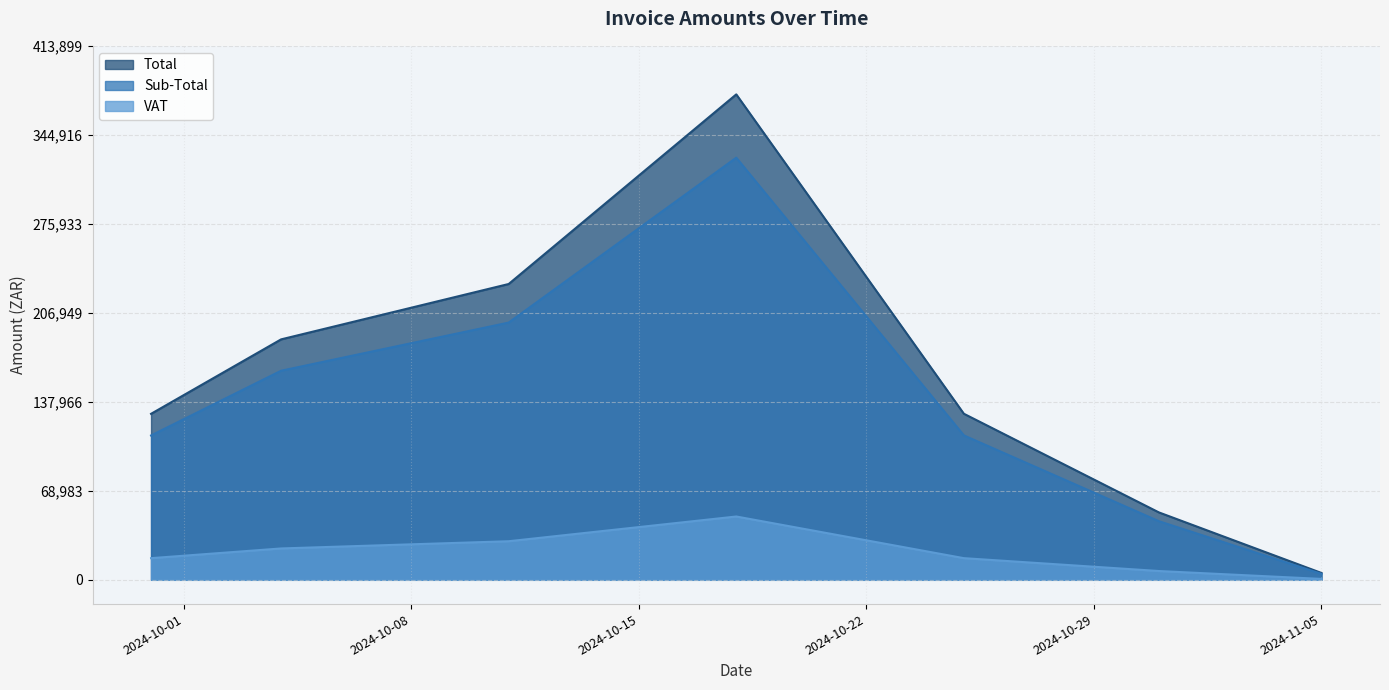

Does the chart display data point markers on the line(s)?

No